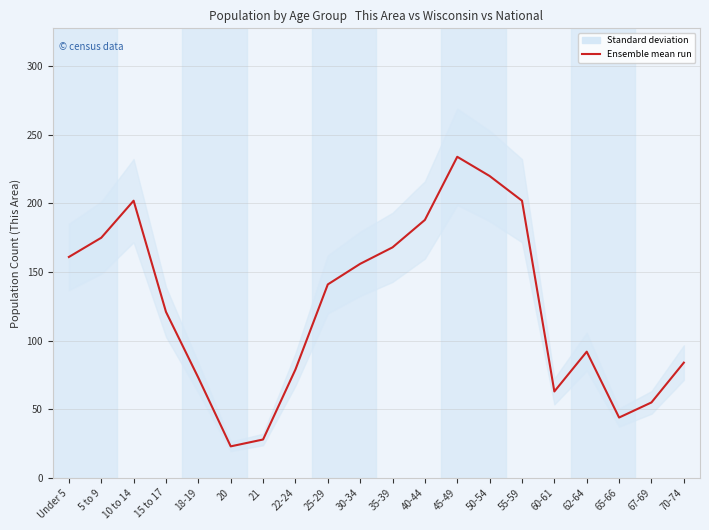

Which label corresponds to the smallest value in the chart?

20